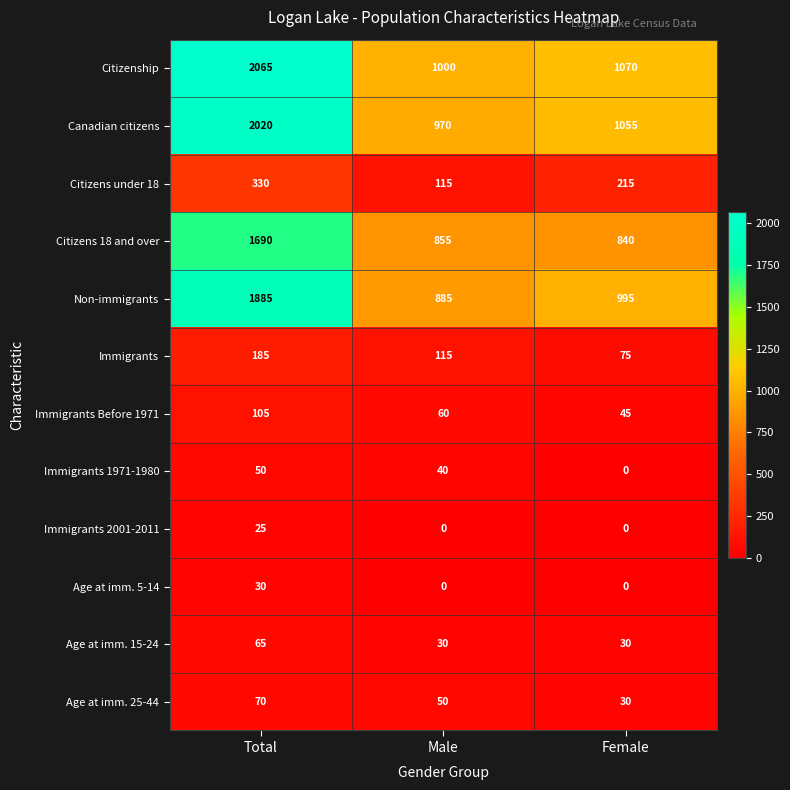

Is it true that Citizenship equals 1000 at Male?

True